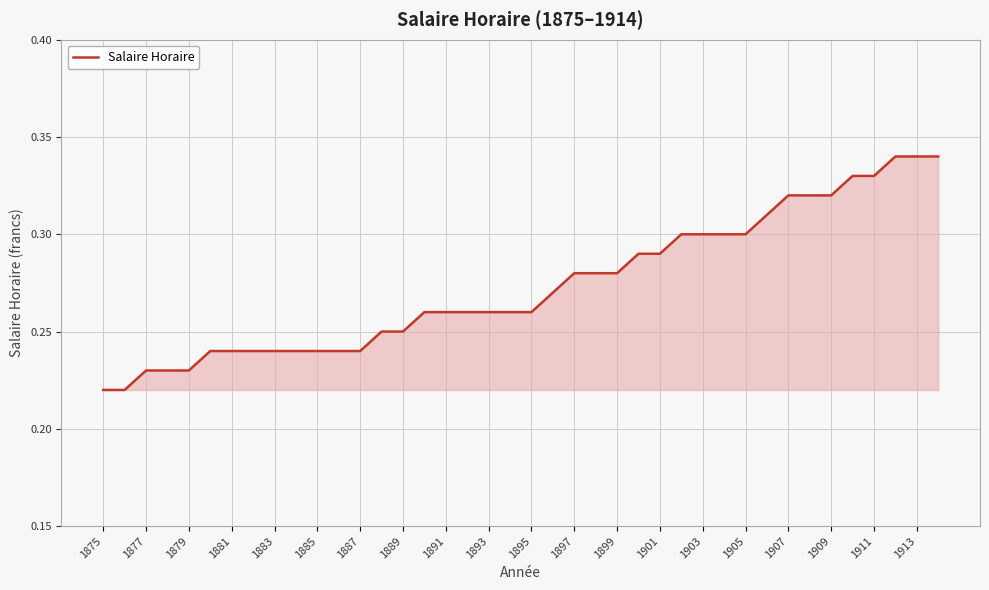

Which has a higher value, 1901 or 1885?

1901